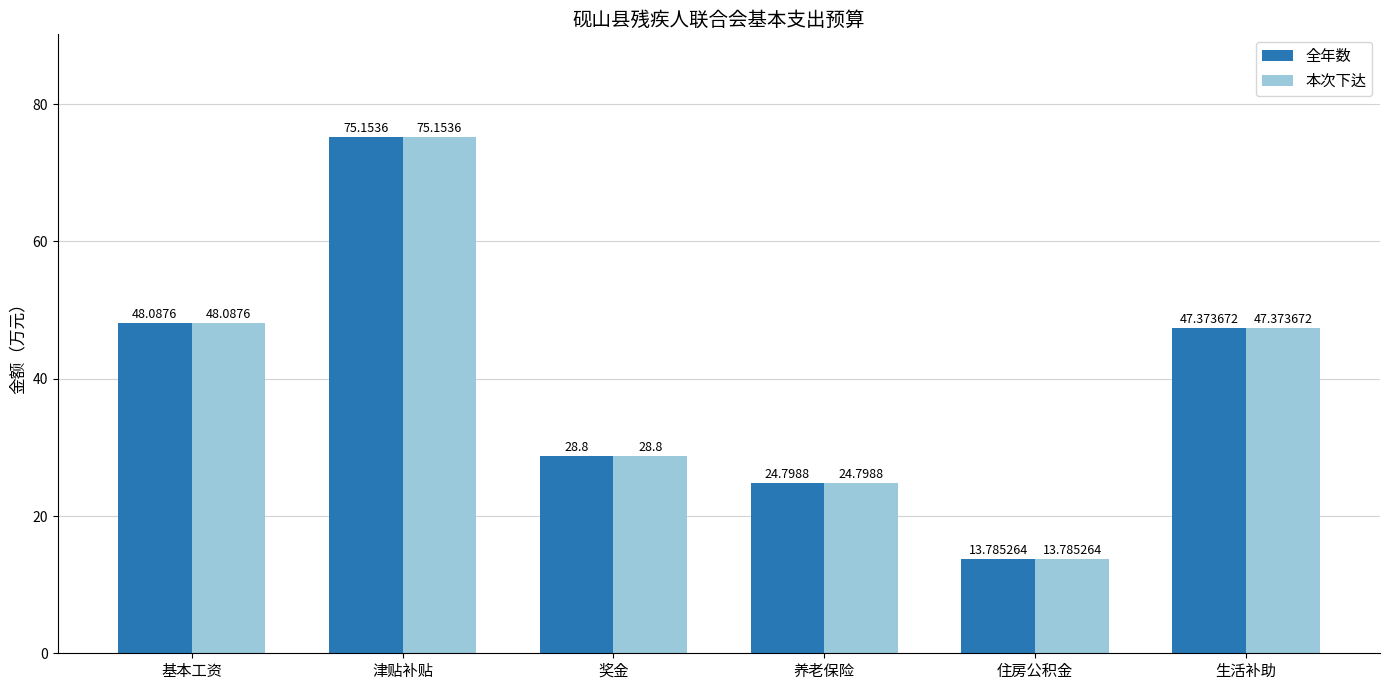

At which category does the chart reach its peak across all series?

津贴补贴